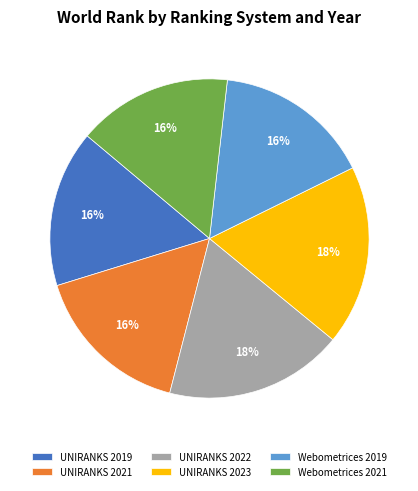

Is there any slice that represents more than half of the pie?

No